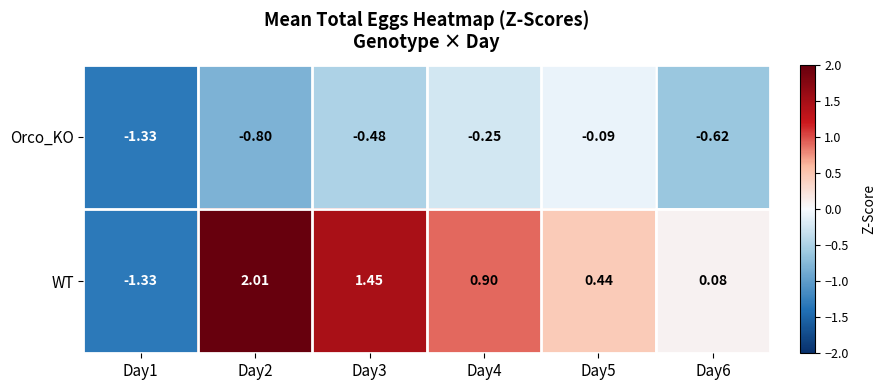

Between Day1 and Day4, which series saw the biggest shift?

WT